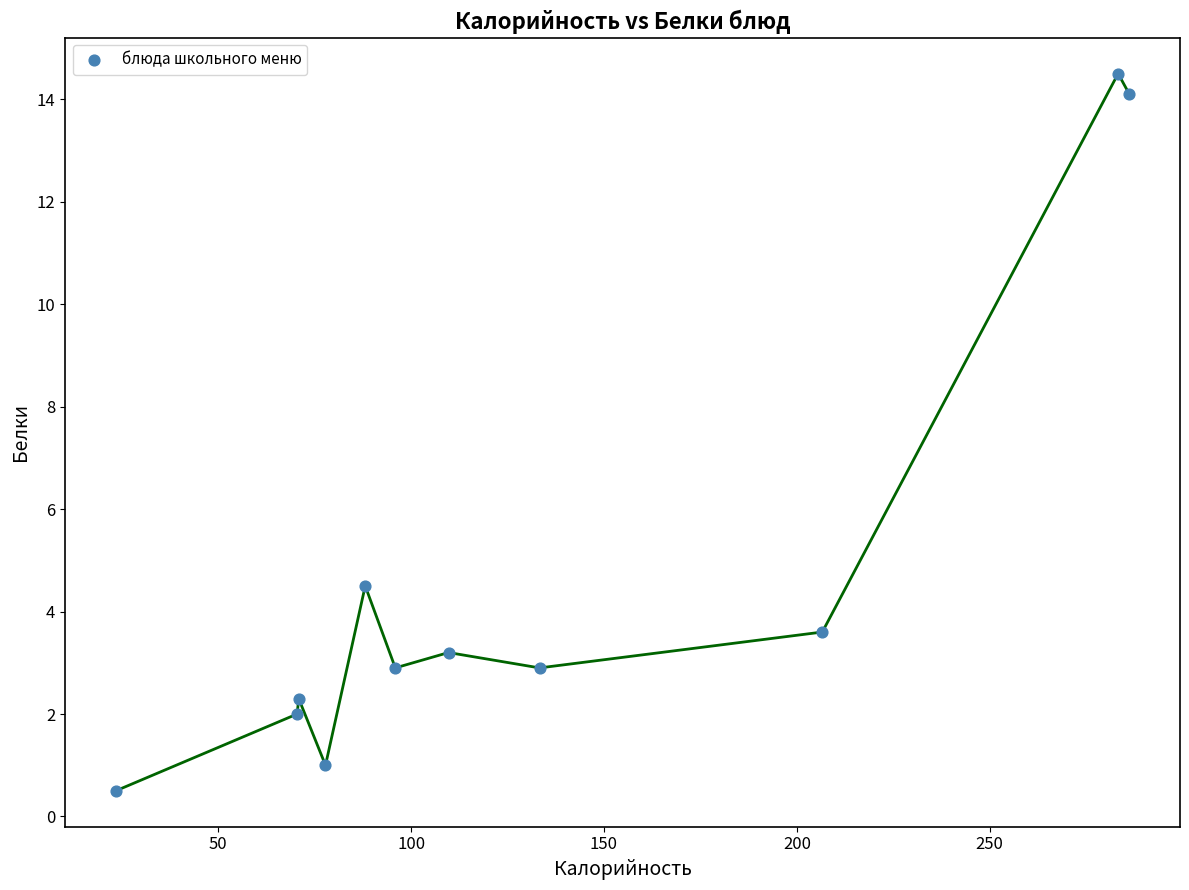

What Y value in the scatter plot is closest to 7?

4.5